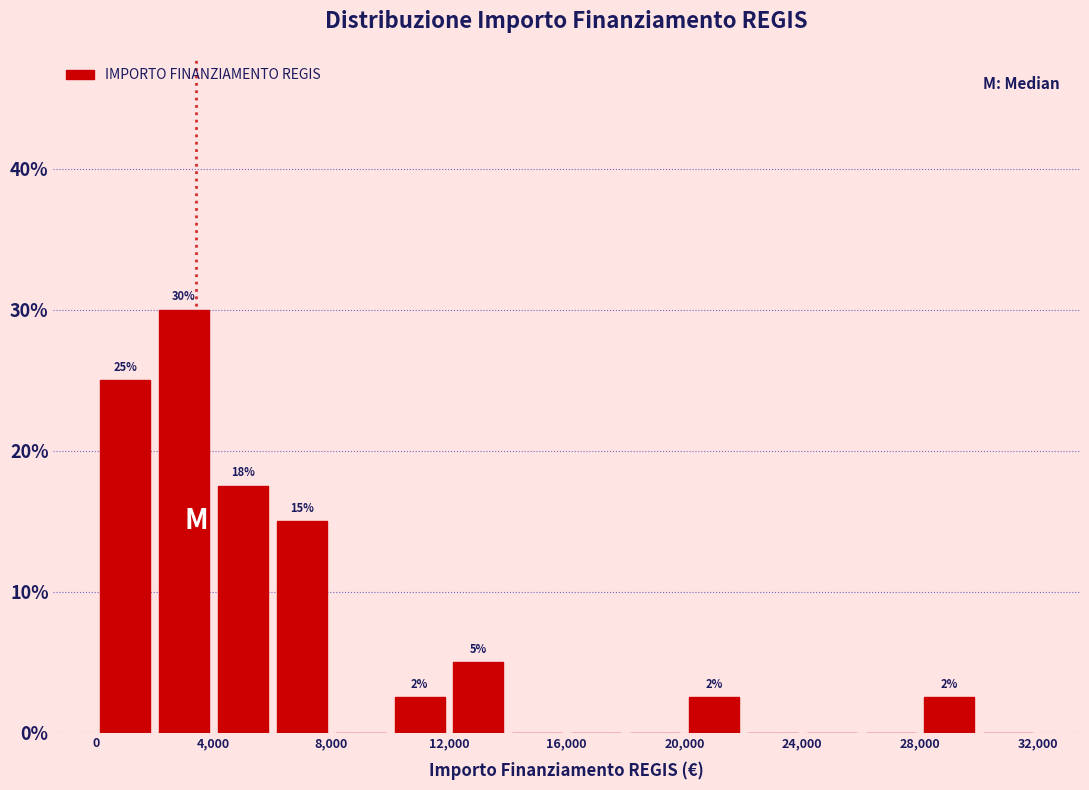

Over which range of the x-axis is the bar tallest?

2000 to 4000